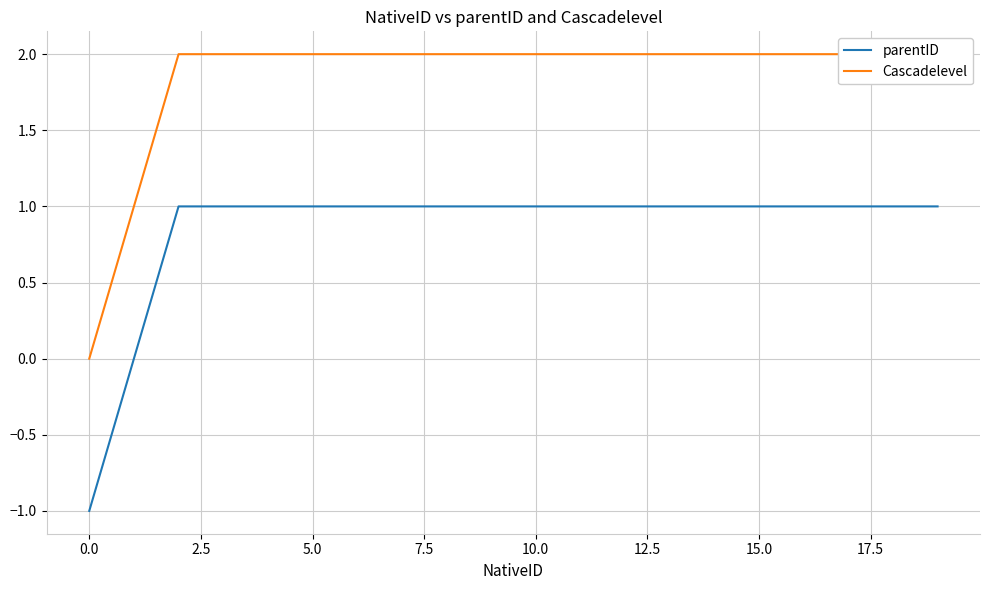

The value of parentID at 12 is 2. True or false?

False